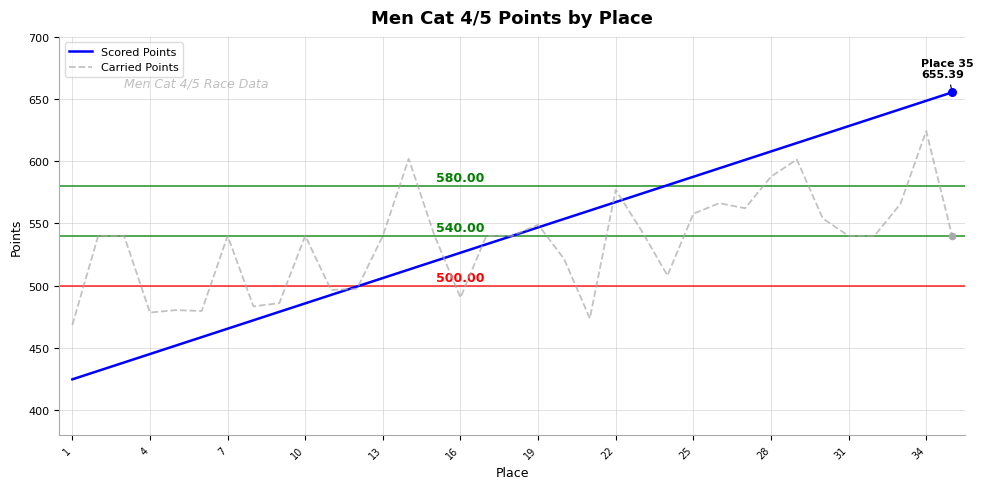

Which series has the widest spread of values?

Scored Points